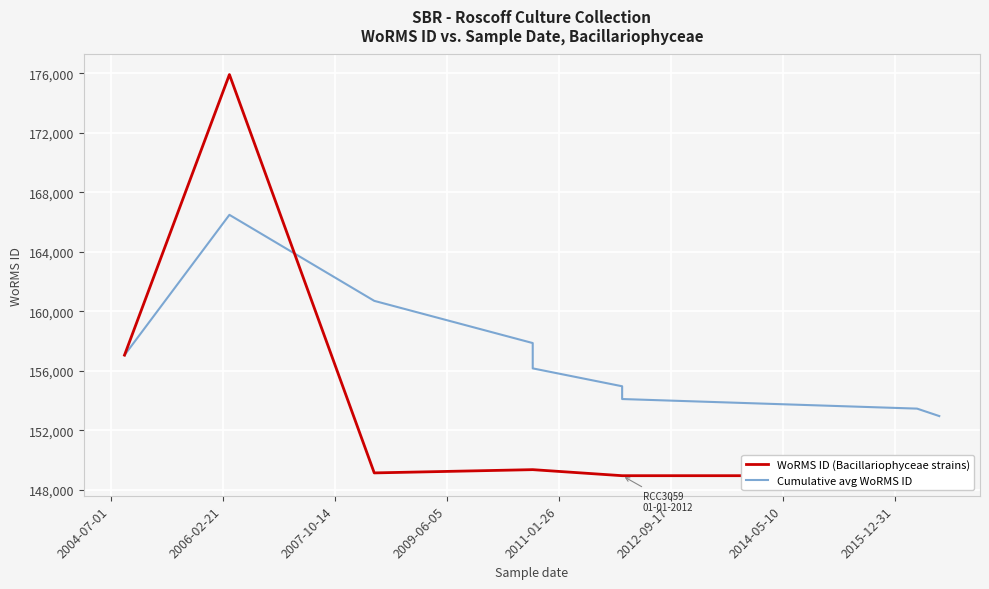

After their last crossing, which series has the higher values: Cumulative avg WoRMS ID or WoRMS ID (Bacillariophyceae strains)?

Cumulative avg WoRMS ID